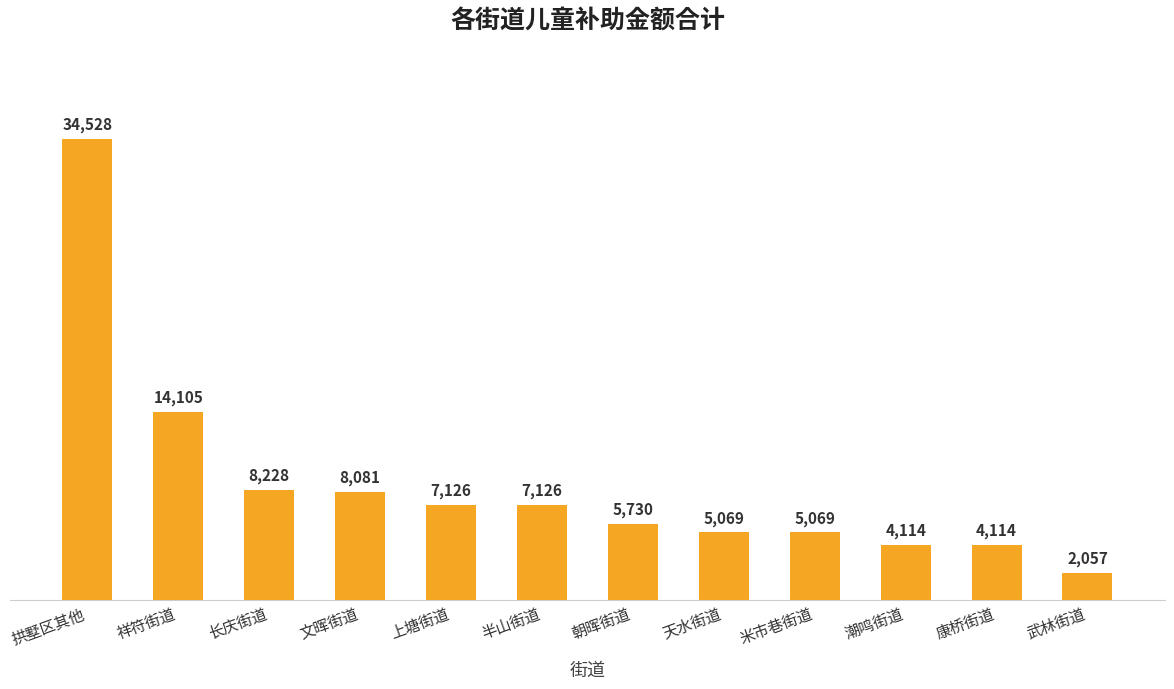

What is the difference between the second highest and minimum values?

12048